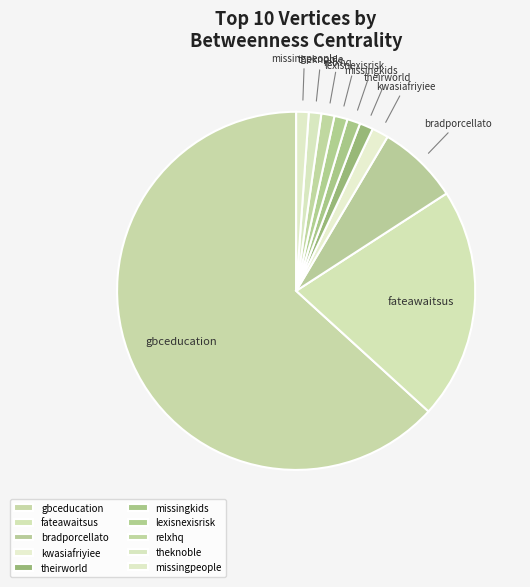

Which category has the biggest portion of the pie?

gbceducation